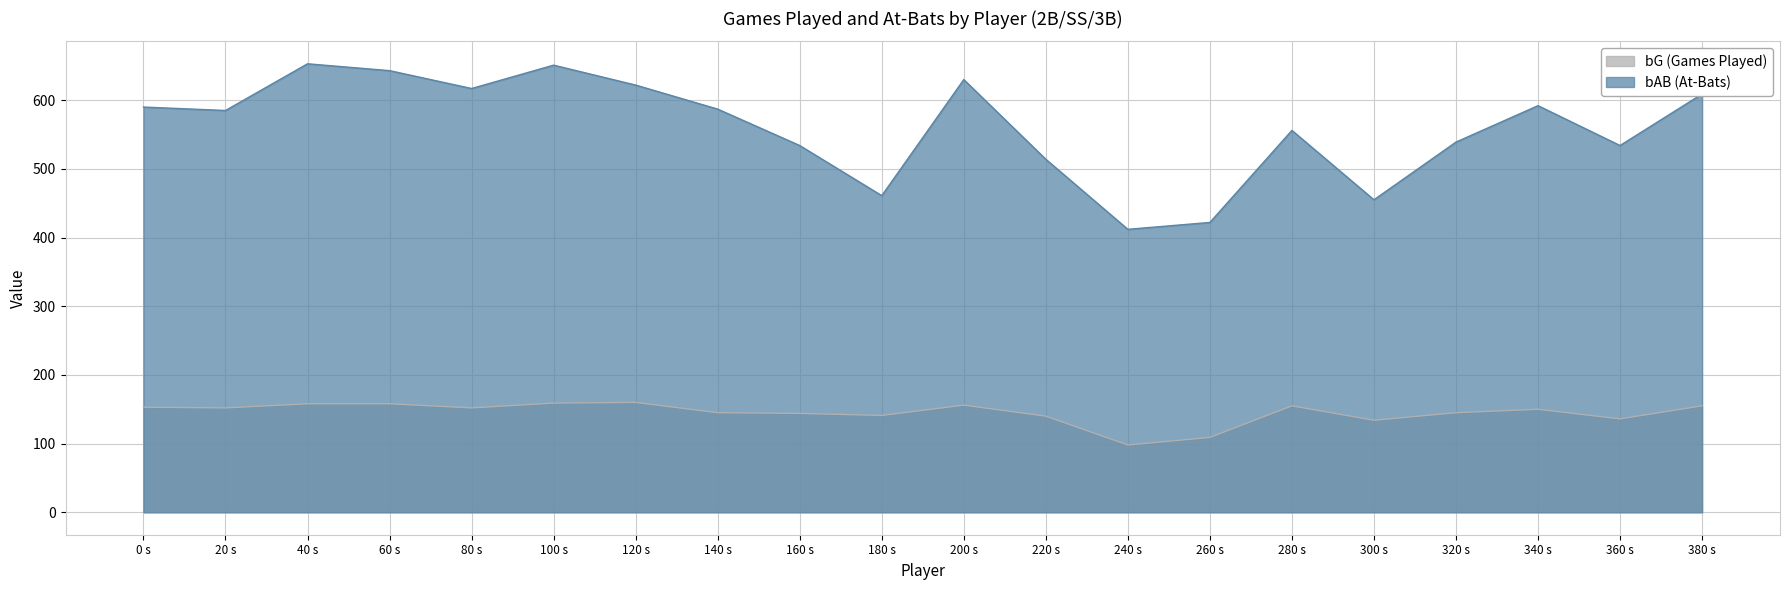

What position from the right is 300 s?

5